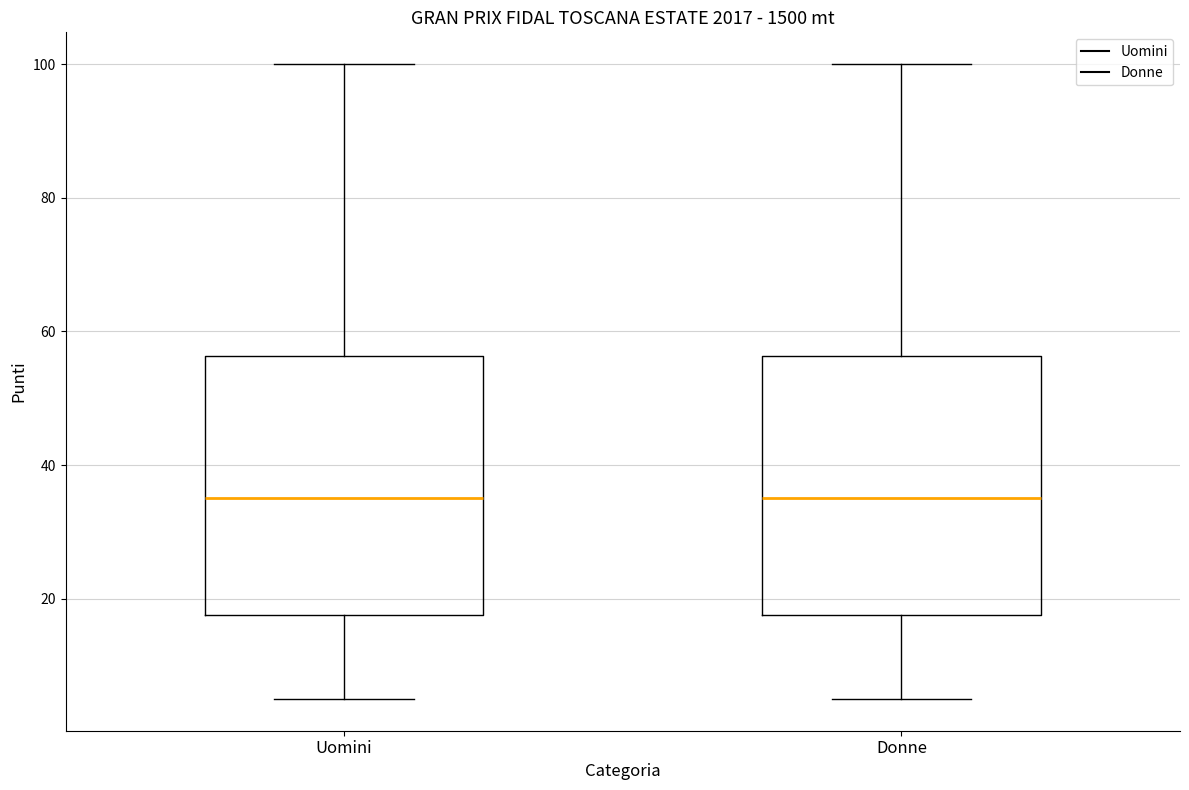

Reading left to right, read every box against the y-axis: the position of its median line, the range the box covers, and the ends of its whiskers. The values are not printed on the chart, so give them approximately, as read against the axis.

Uomini: median 36, box 18 to 56, whiskers 6 to 100
Donne: median 36, box 18 to 56, whiskers 6 to 100